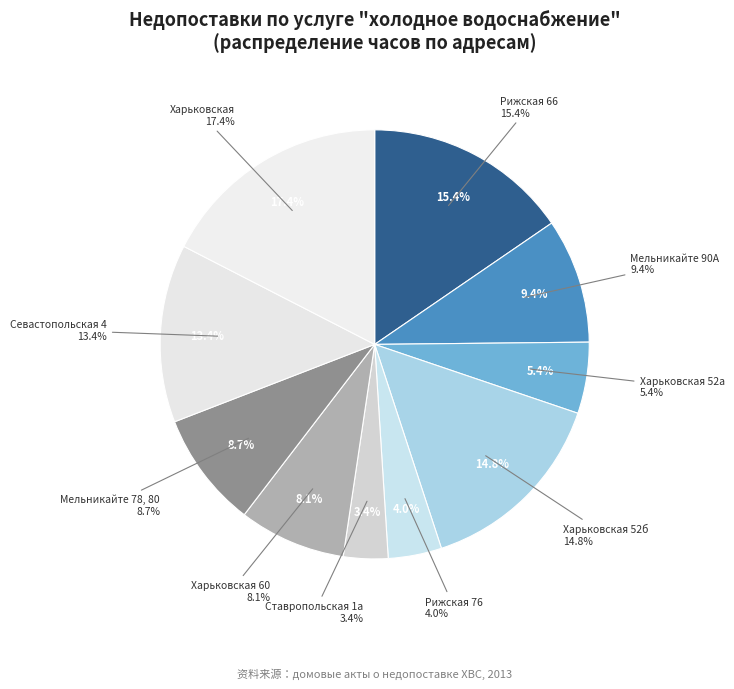

To the nearest percent, what is the average slice percentage?

10%